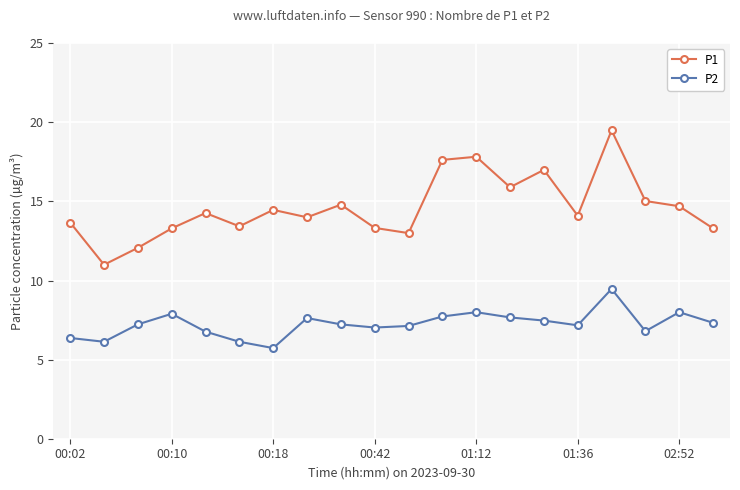

What is the highest value of the P1 series?

19.5